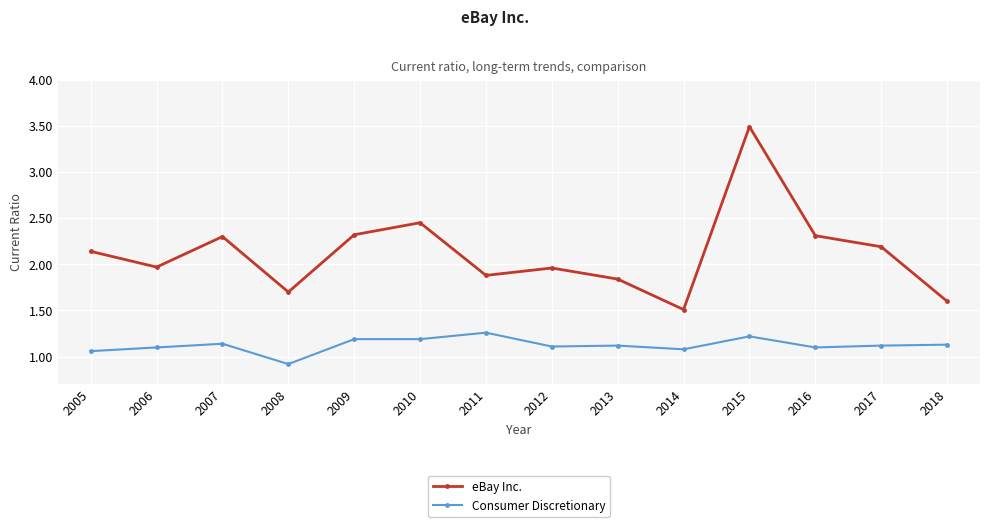

What is the total value across all series at 2008?

2.6